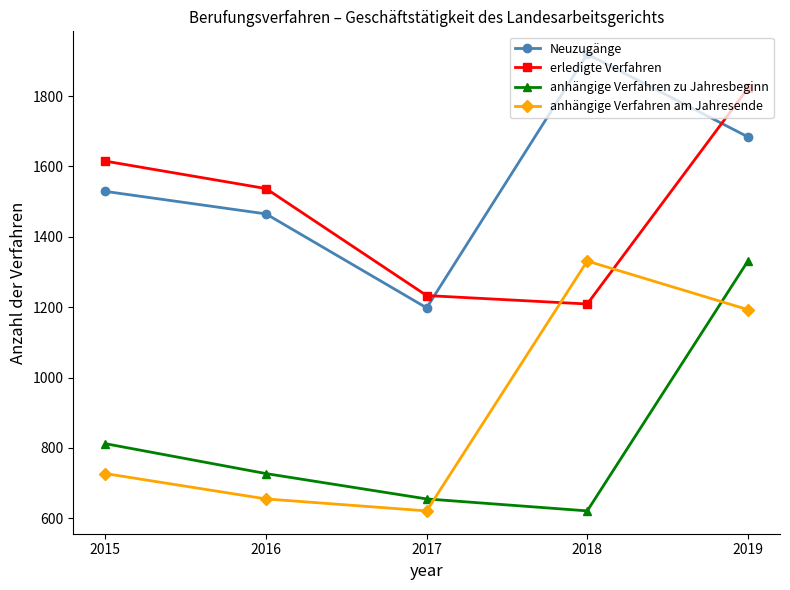

Reading left to right, what are all the values shown in this chart?

Neuzugänge: 2015=1529	2016=1465	2017=1198	2018=1919	2019=1684
erledigte Verfahren: 2015=1615	2016=1537	2017=1233	2018=1209	2019=1822
anhängige Verfahren zu Jahresbeginn: 2015=812	2016=727	2017=655	2018=621	2019=1331
anhängige Verfahren am Jahresende: 2015=727	2016=655	2017=621	2018=1331	2019=1193